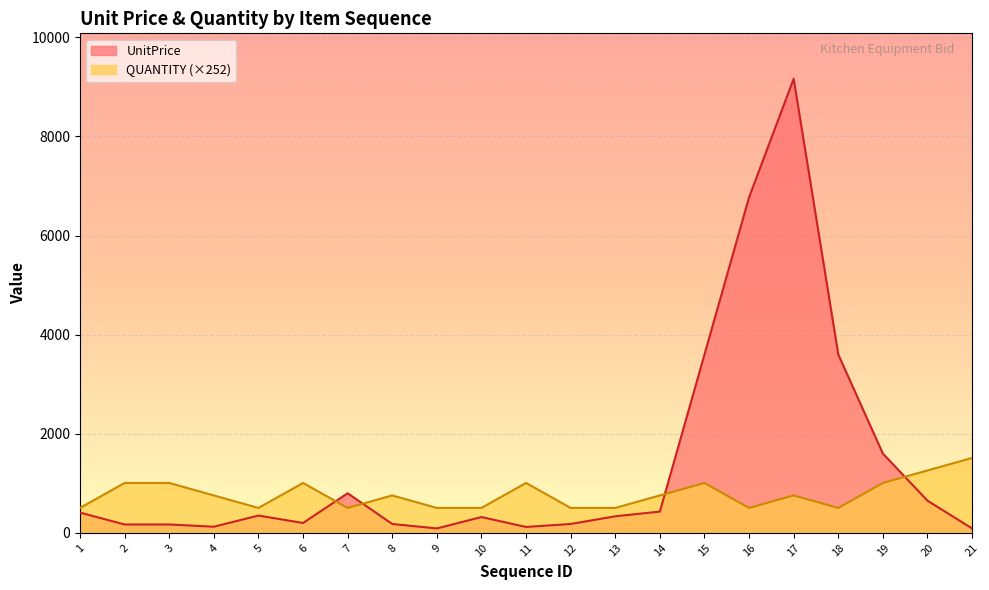

What is the sum of all UnitPrice values?

29358.0